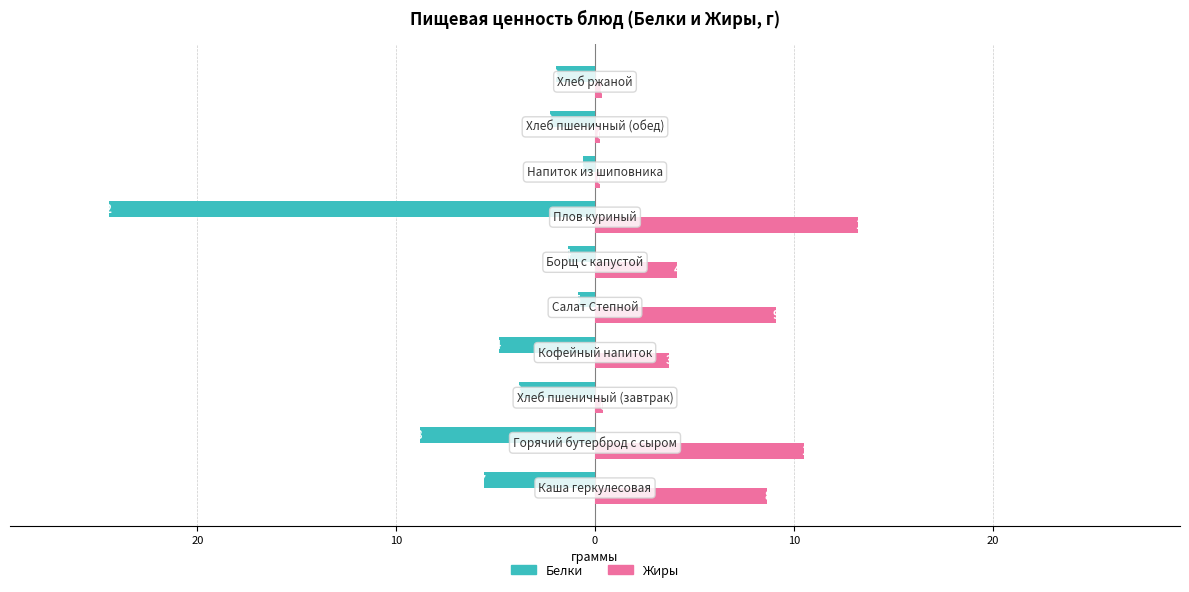

What are all the series names shown in the legend?

Белки, Жиры